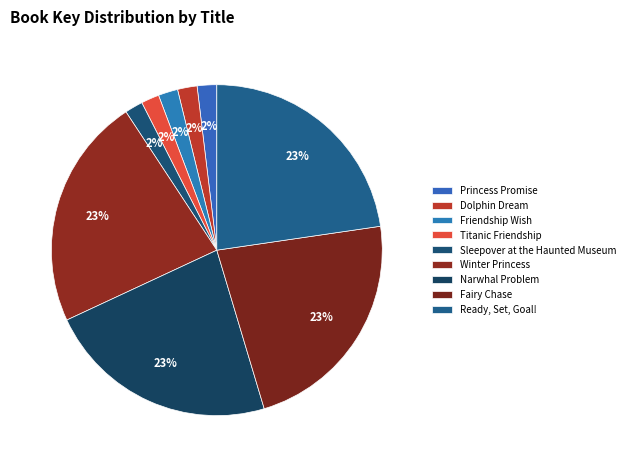

Which slice is the largest?

Winter Princess